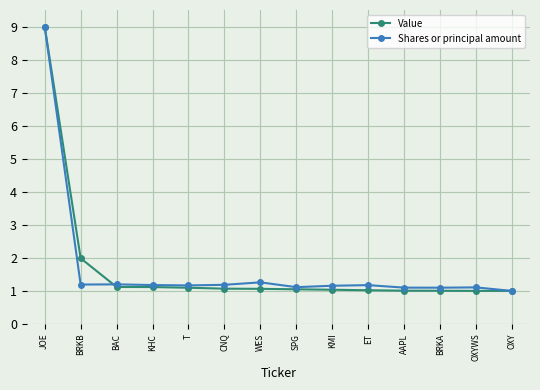

What is the total value across all series at SPG?

2.2